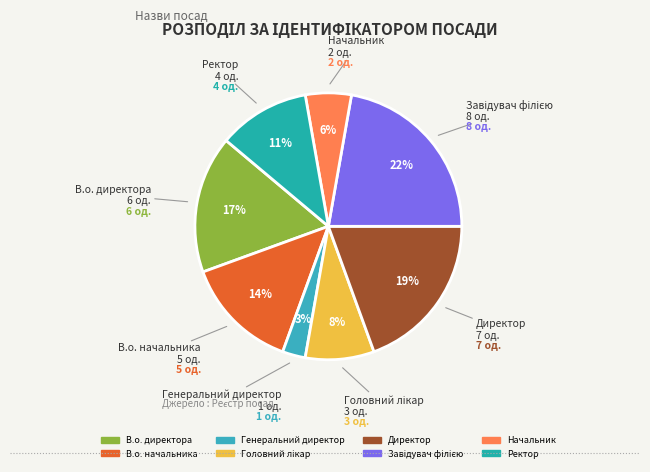

How many segments does this pie chart have?

8